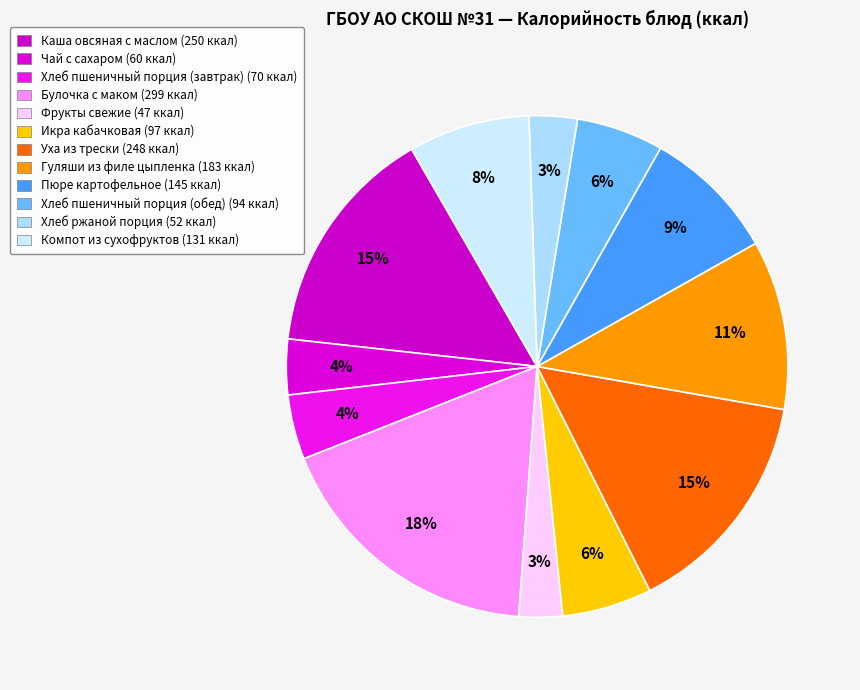

Is it true that Хлеб пшеничный порция (обед) is 6% of the pie?

True